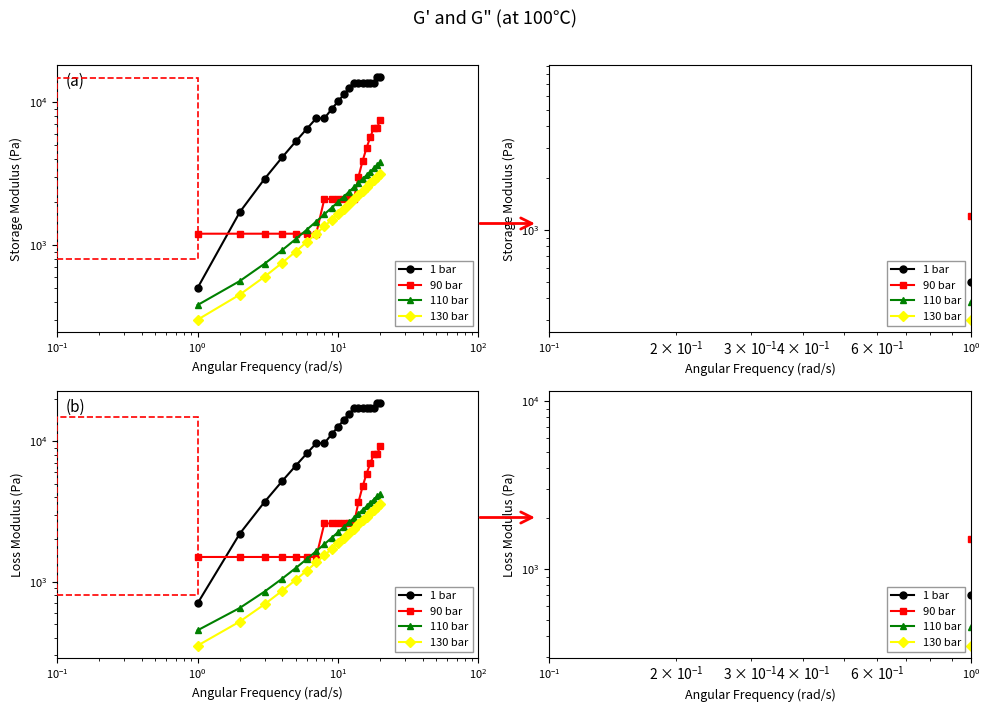

What is the value of the 130 bar point at the 7th from the left?

1370